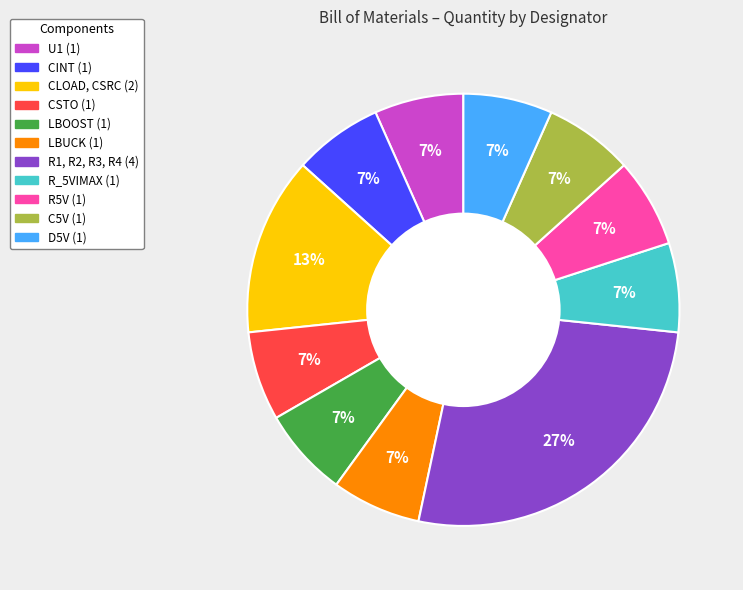

Is it true that D5V is 1% of the pie?

False